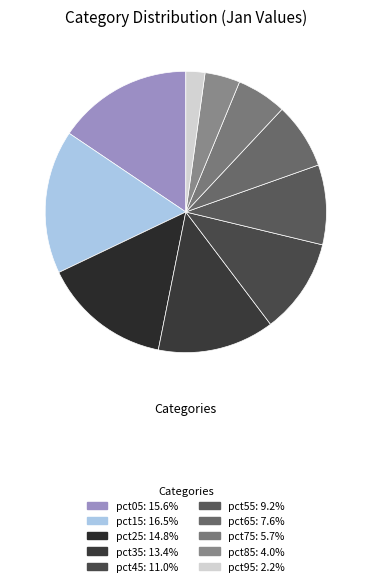

True or false: pct85 accounts for 4% of the total.

True